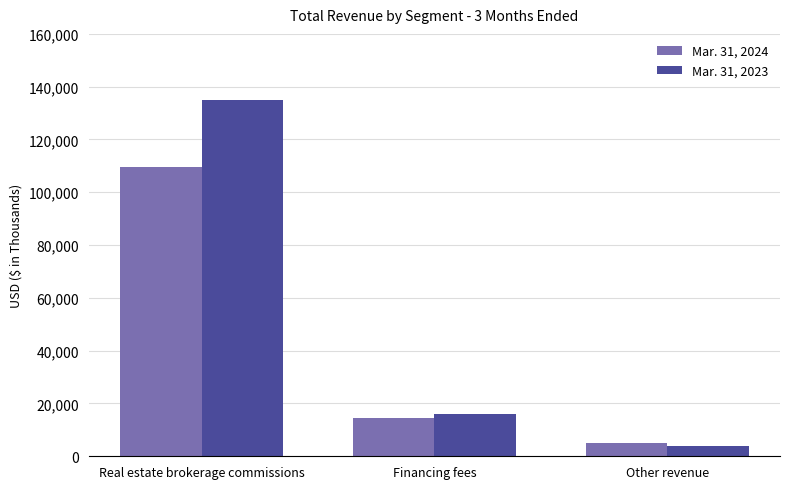

Reading left to right, transcribe all the data shown in this chart.

Mar. 31, 2024: Real estate brokerage commissions=109475	Financing fees=14427	Other revenue=5202
Mar. 31, 2023: Real estate brokerage commissions=135046	Financing fees=15868	Other revenue=3878